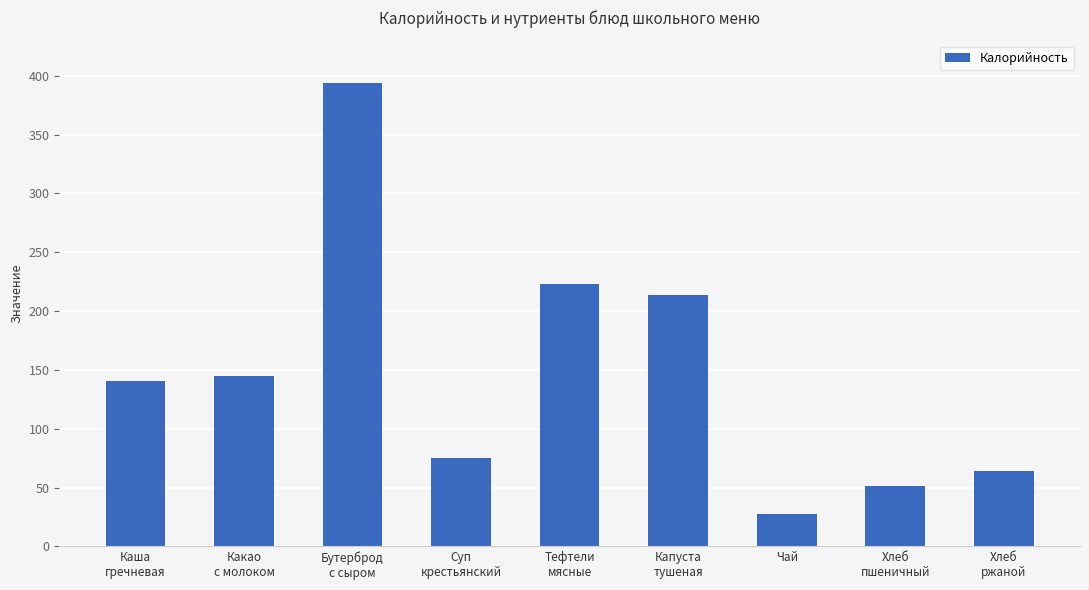

Is it true that the value at Хлеб
пшеничный is 83?

False